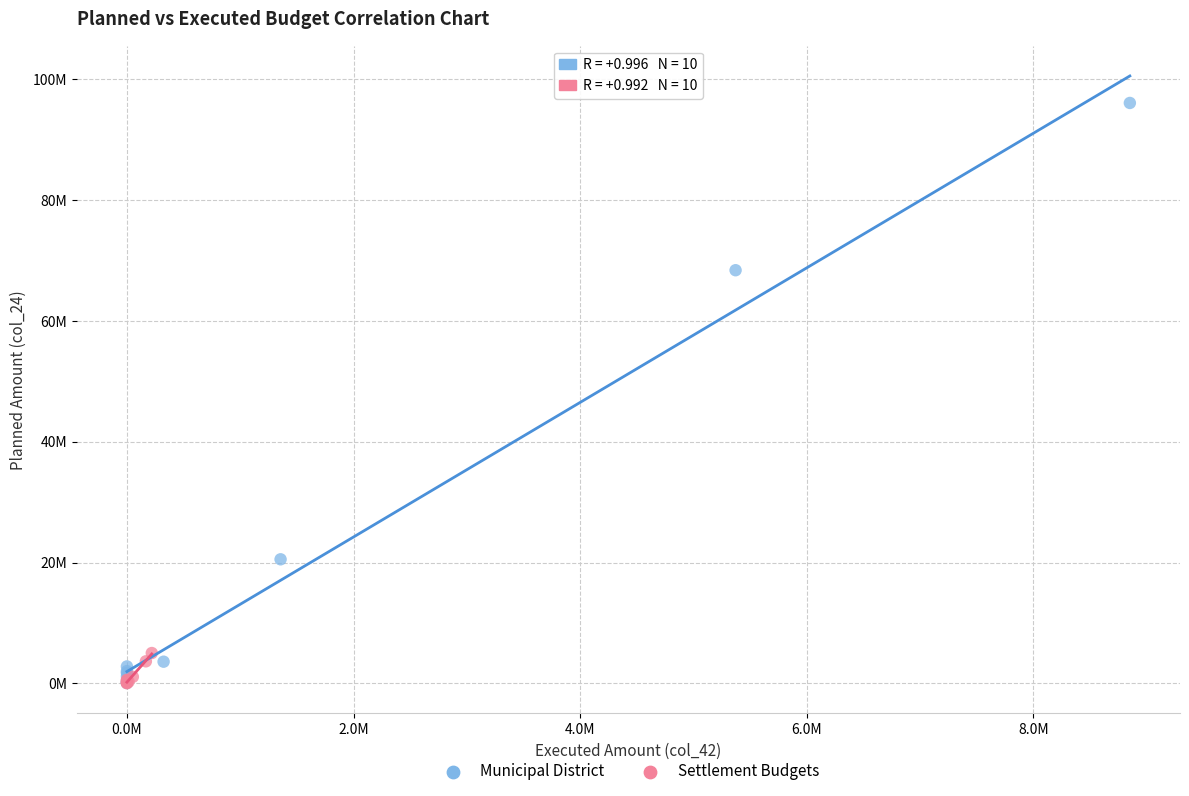

What are all the series names shown in the legend?

Municipal District, Settlement Budgets